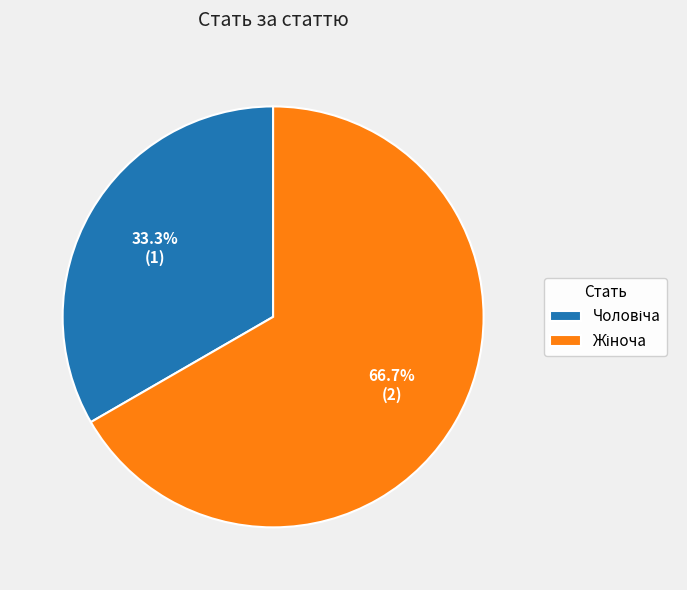

Does any single category account for the majority?

Yes